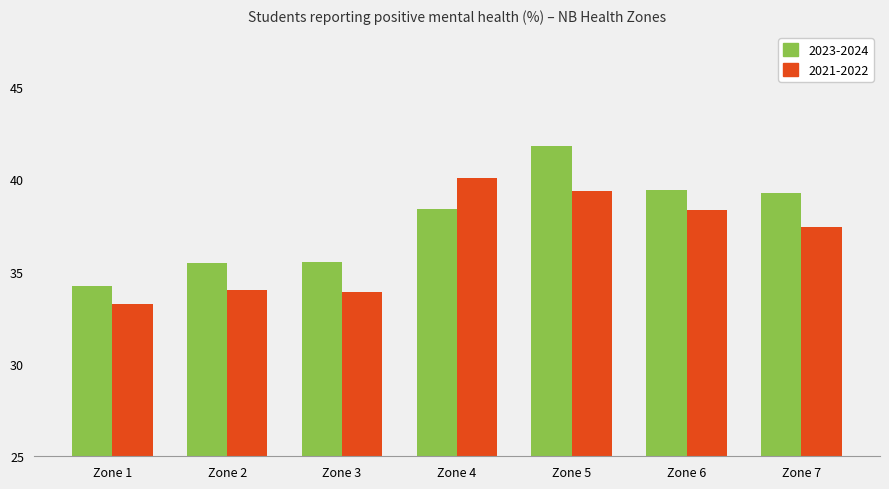

Is the value of 2021-2022 at Zone 7 greater than the value of 2023-2024 at Zone 7?

No